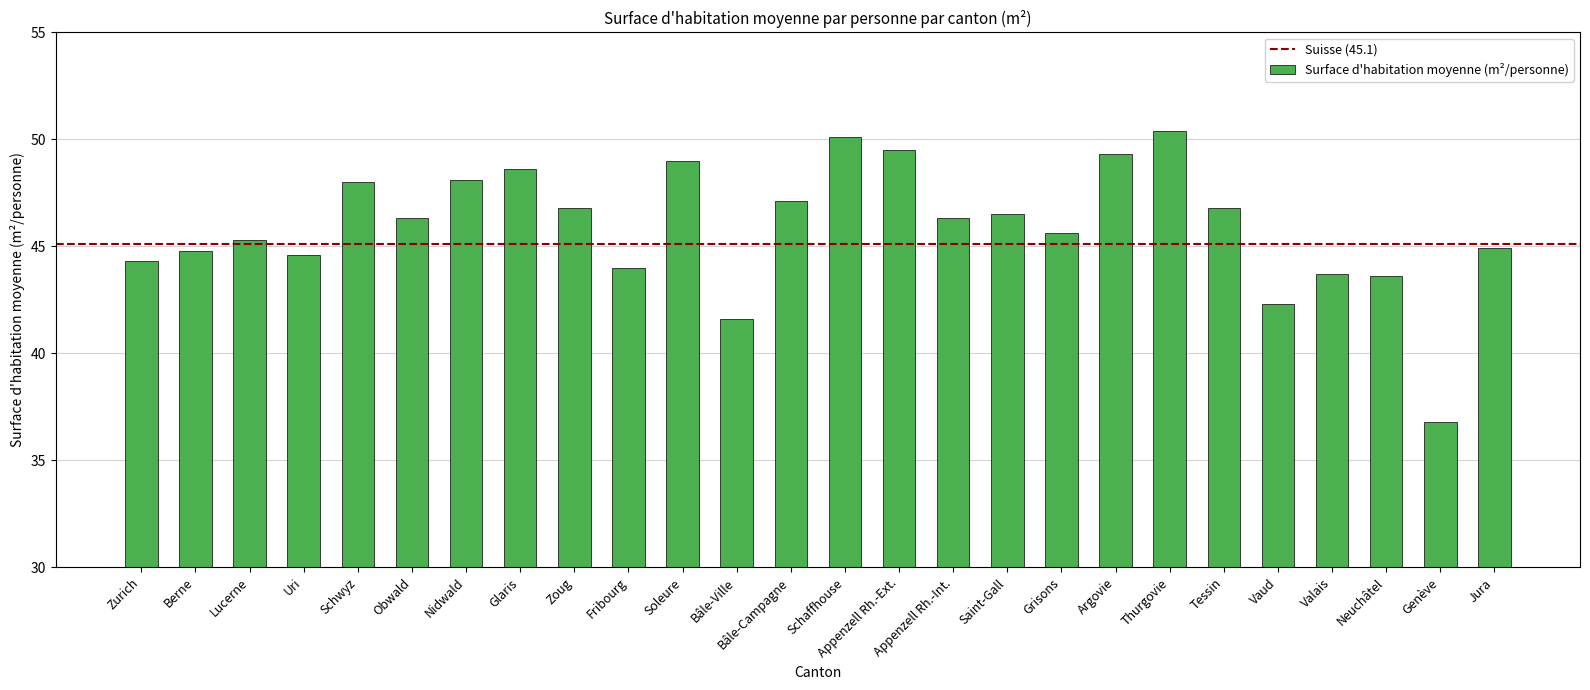

What is the smallest value displayed?

36.8